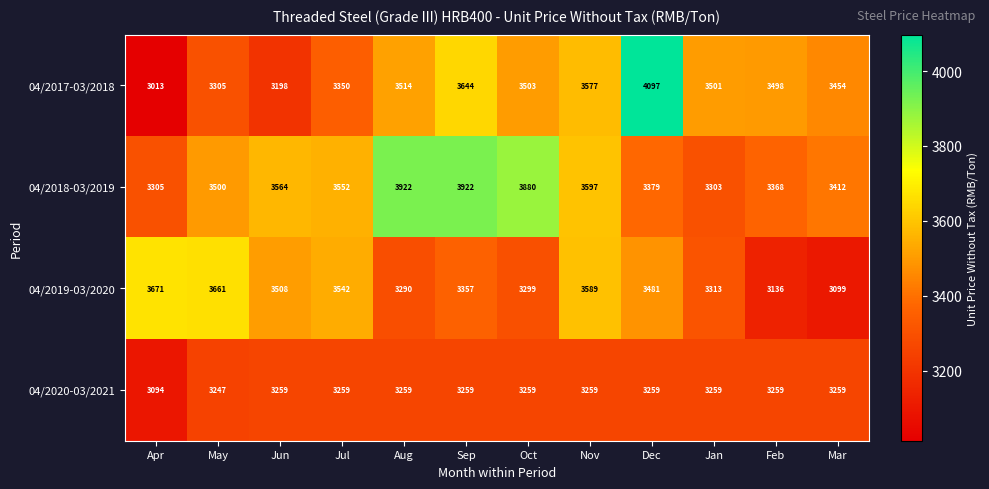

What is the greatest value displayed?

4097